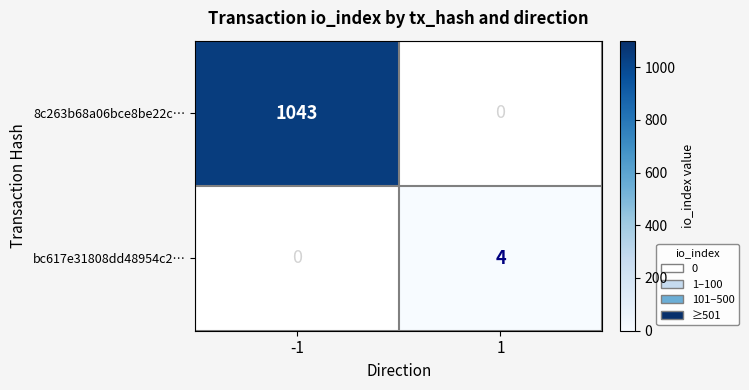

Is it true that bc617e31808dd48954c2… equals 6 at 1?

False